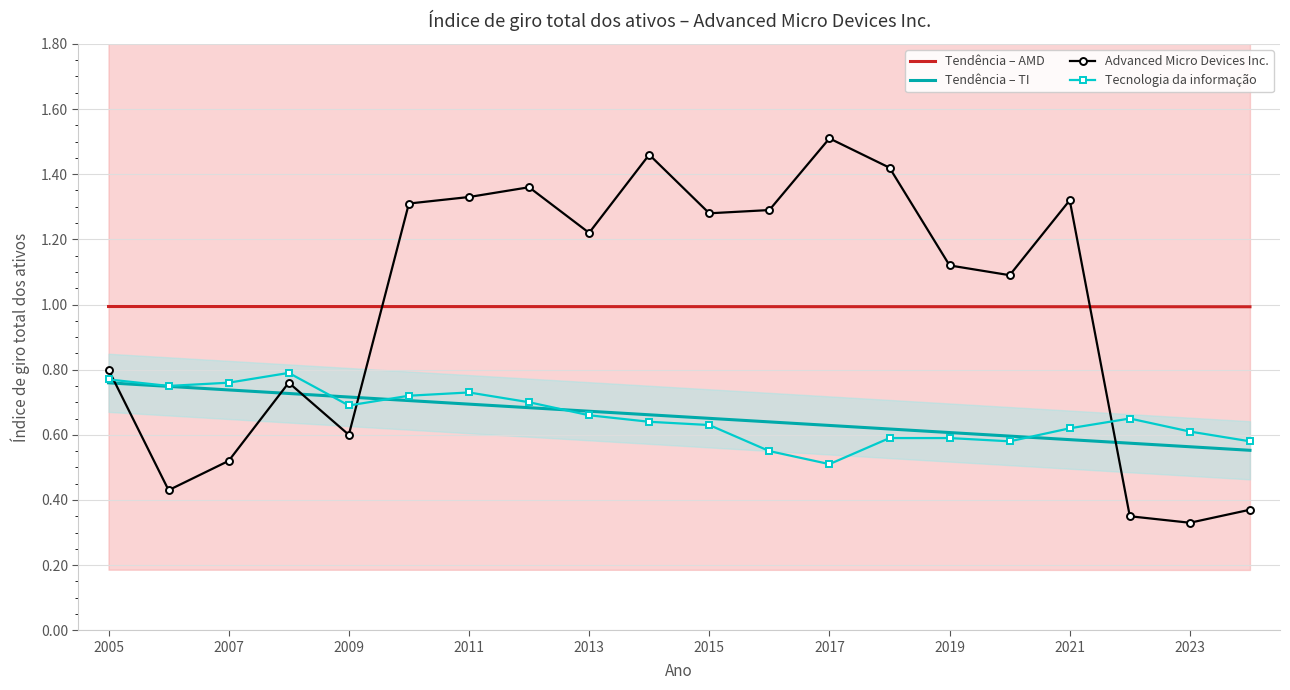

The value of Tendência – AMD at 2011 is 1.6. True or false?

False